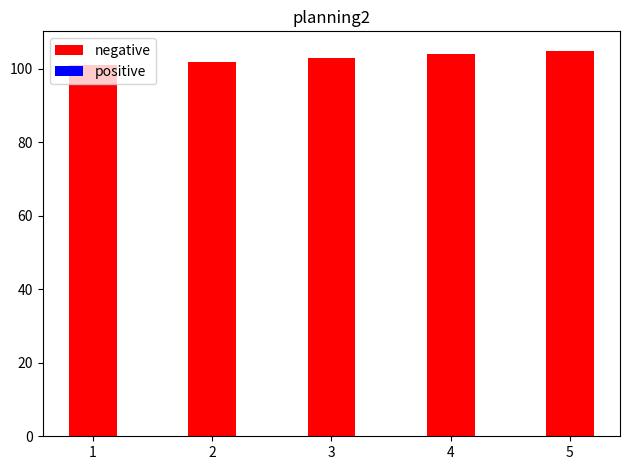

What is the maximum value shown in the chart?

105